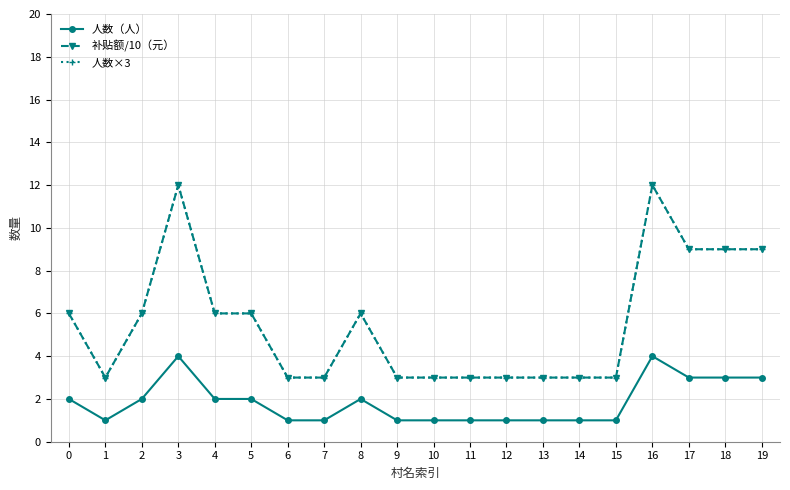

What is the greatest value displayed?

12